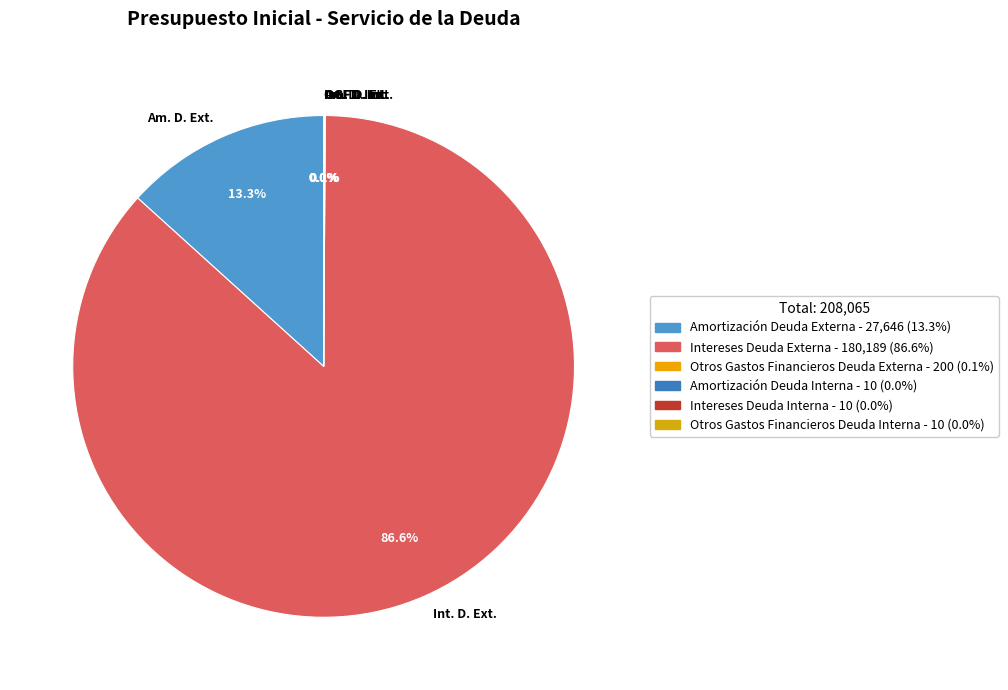

What percentage is NOT represented by Int. D. Ext.?

13.4%